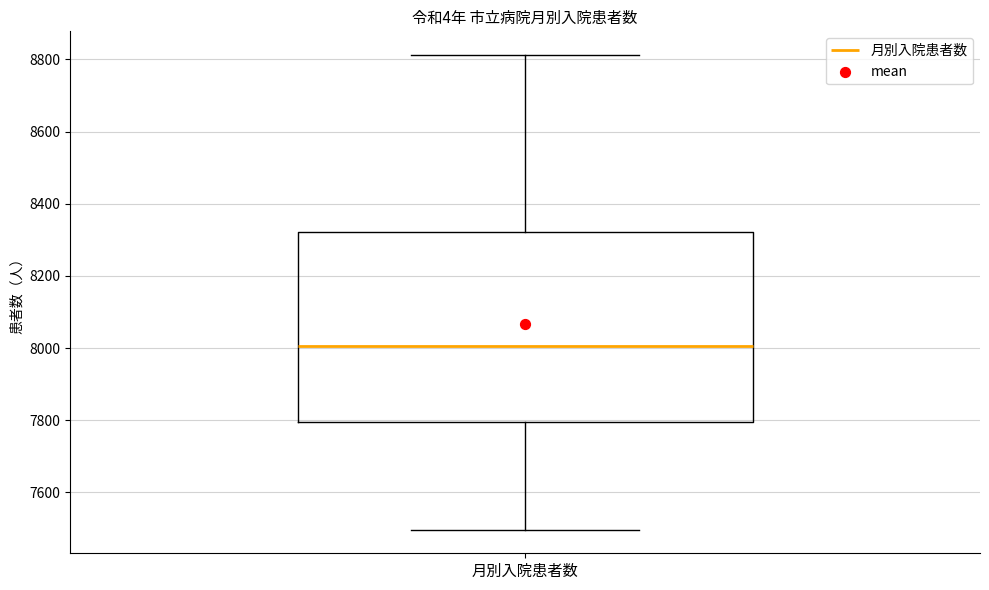

Read this box plot against the y-axis: the position of the median line, the range covered by the box, and the ends of both whiskers. The values are not printed on the chart, so give them approximately, as read against the axis.

median 8000, box 7800 to 8320, whiskers 7500 to 8820